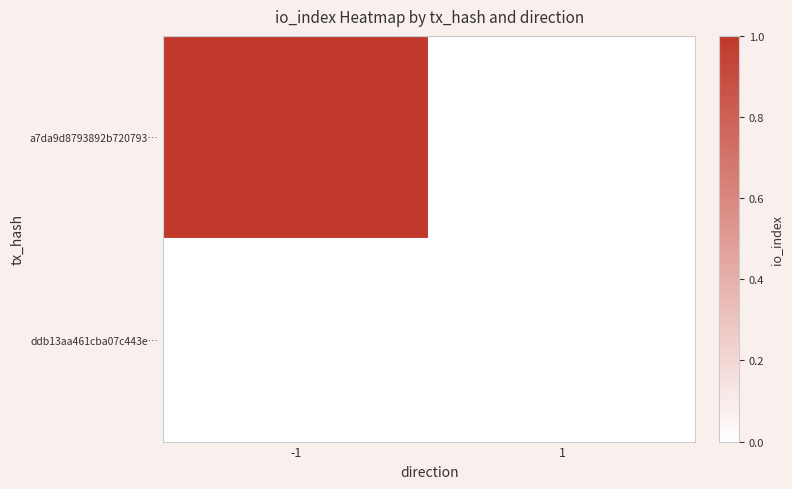

Reading left to right, what are all the values shown in this chart?

a7da9d8793892b720793…: -1=1	1=0
ddb13aa461cba07c443e…: -1=0	1=0